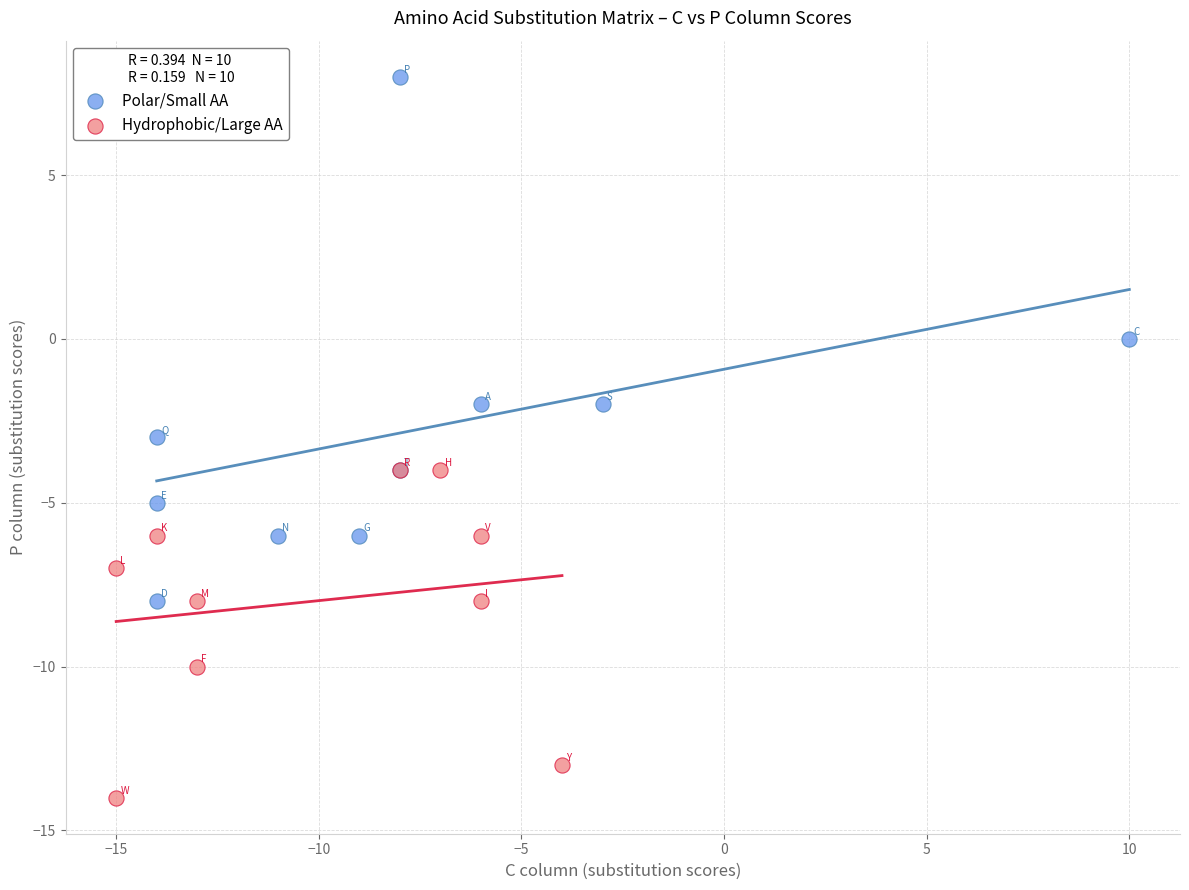

Which series has the widest spread of Y values?

Polar/Small AA